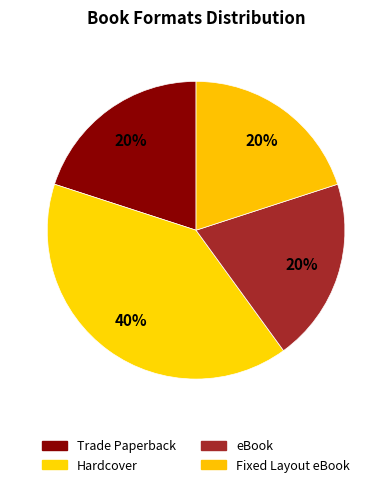

How many slices are in this pie chart?

4